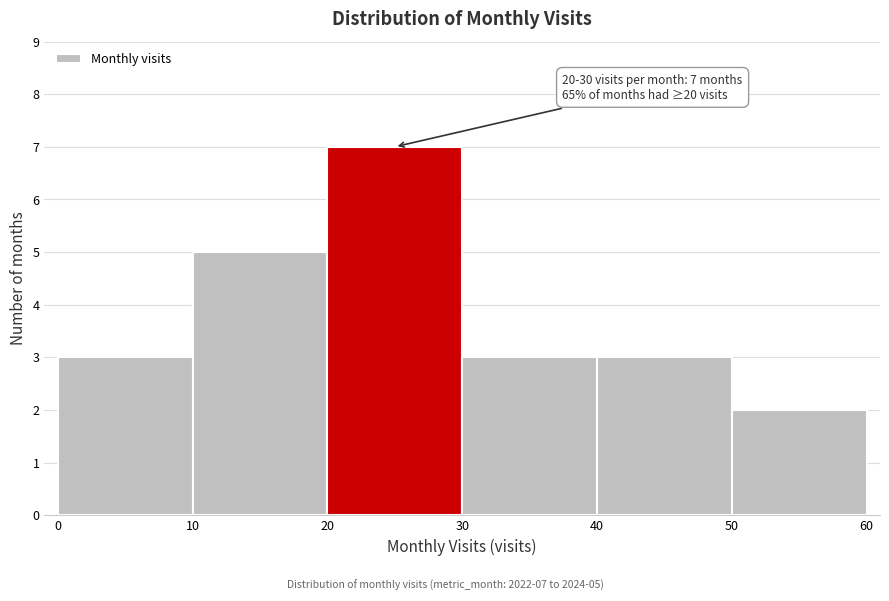

Over which range of the x-axis is the bar tallest?

20 to 30